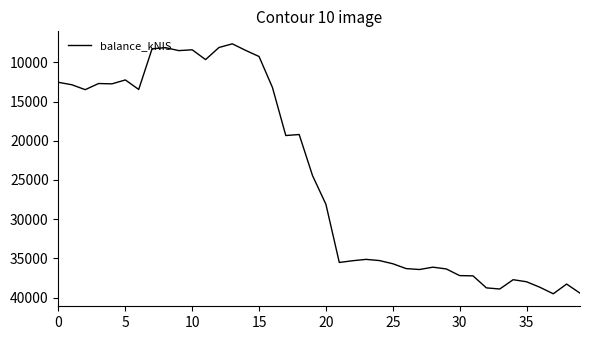

What is the smallest value displayed?

7640.2